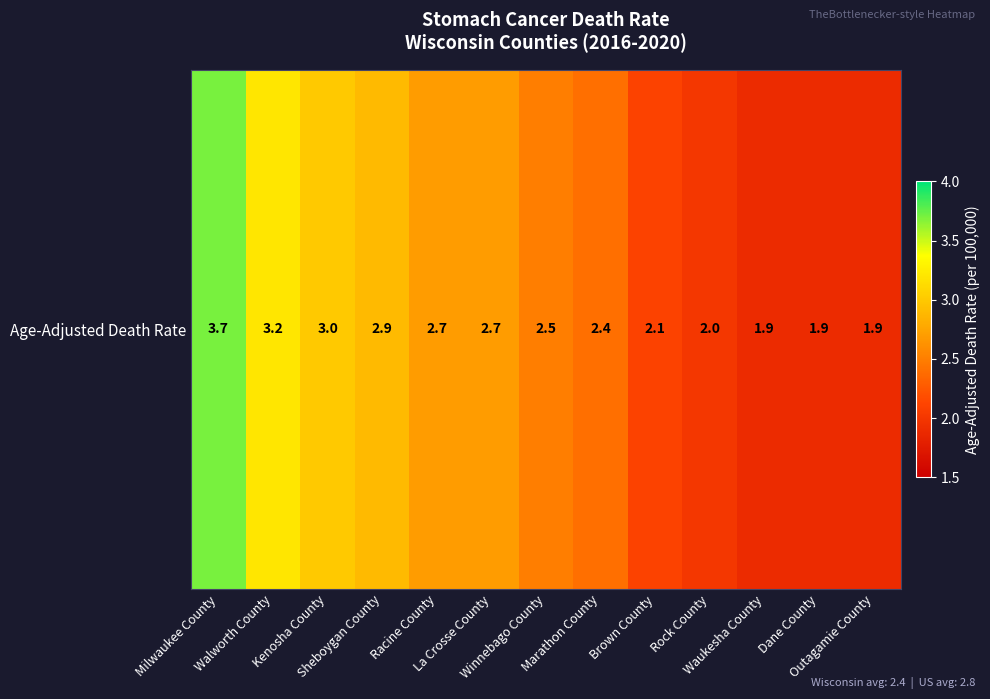

Count the number of categories in the chart.

13